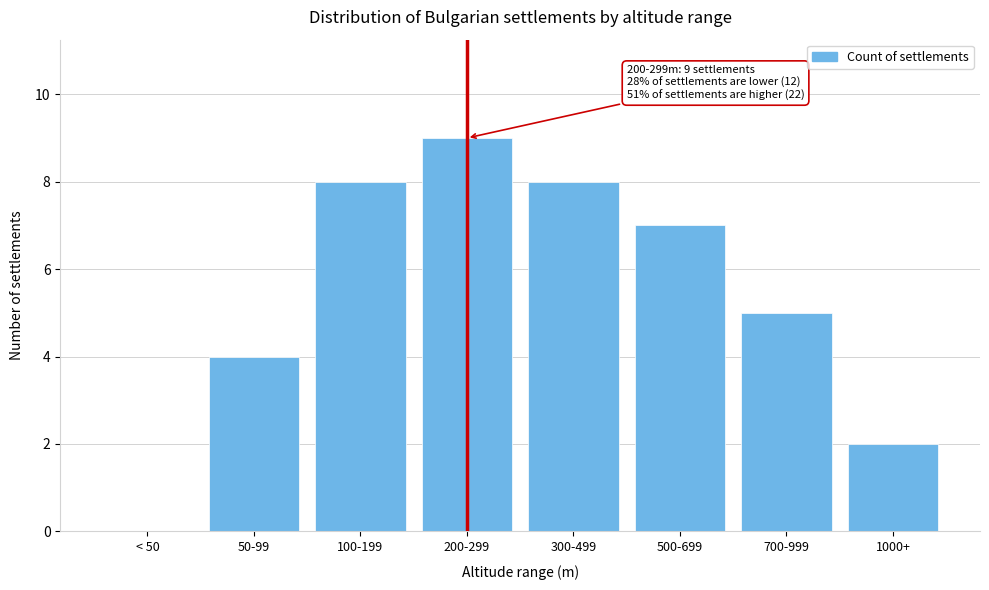

Reading right to left, list all the values displayed in this chart.

1000+=2	700-999=5	500-699=7	300-499=8	200-299=9	100-199=8	50-99=4	< 50=0